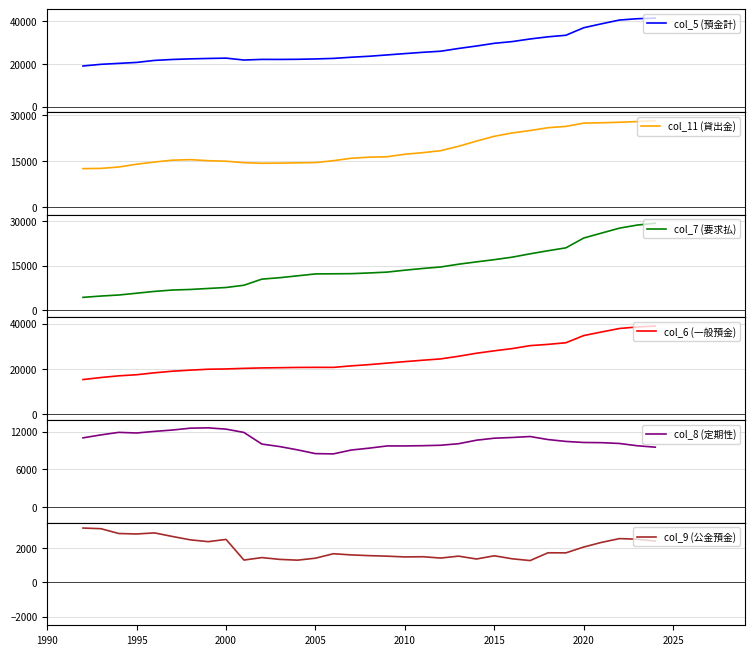

What is the lowest value of the col_5 (預金計) series?

19032